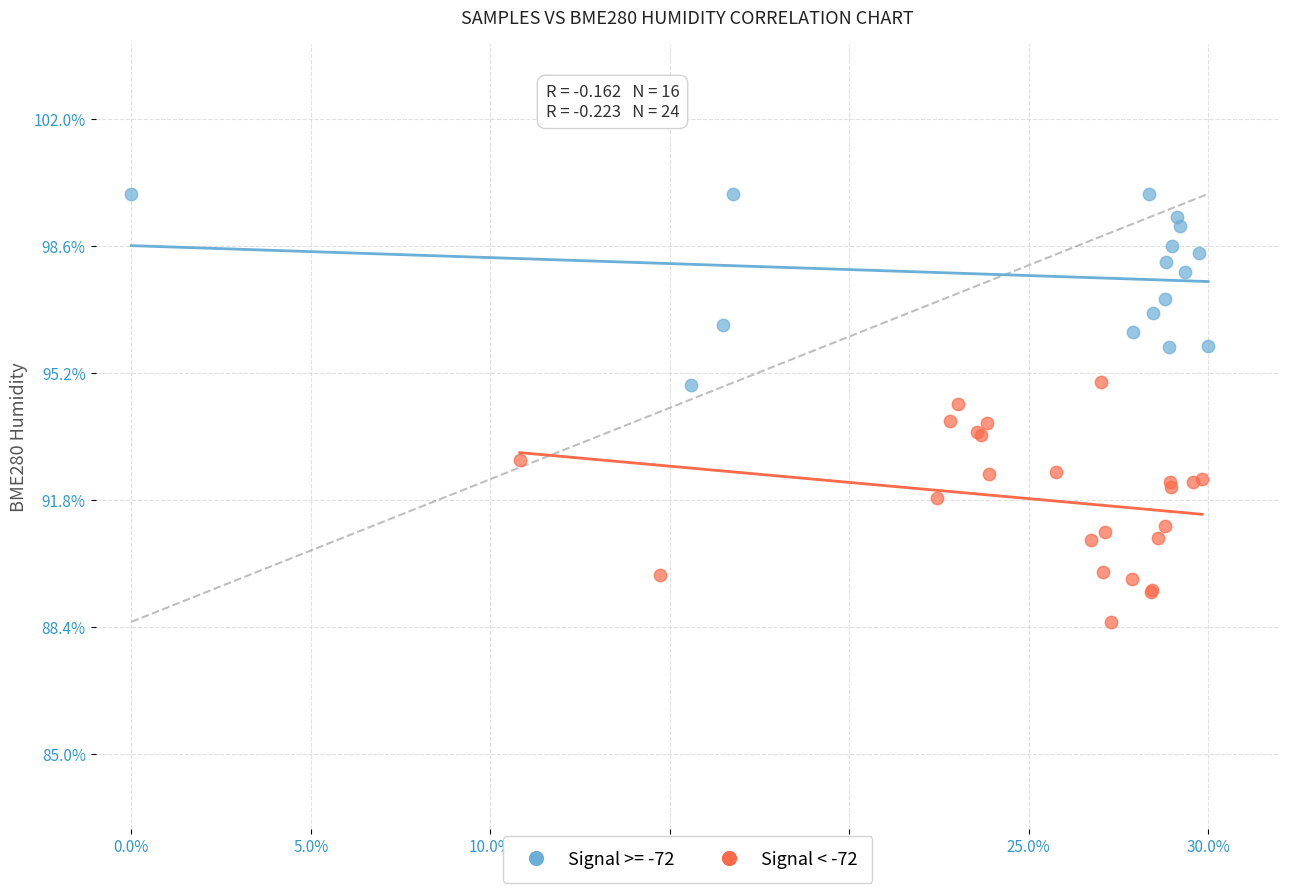

Which series reaches the maximum Y coordinate?

Signal >= -72